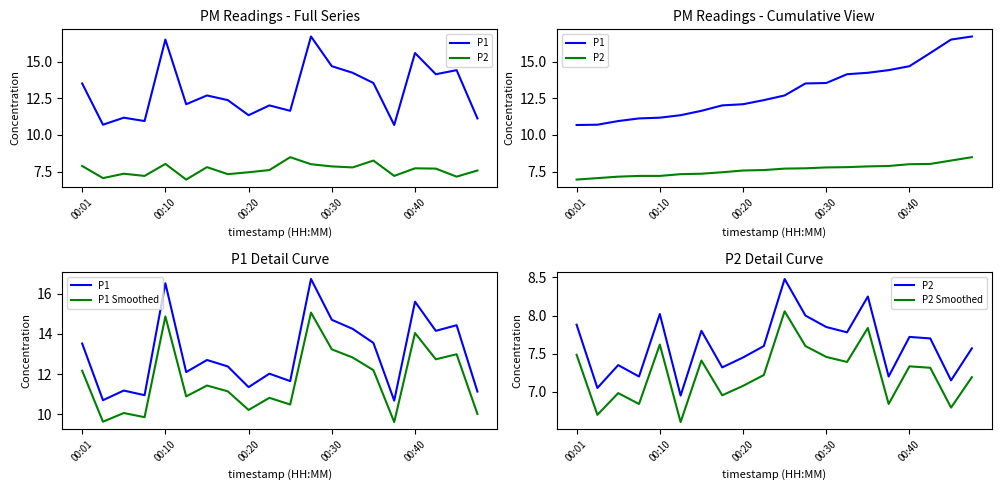

True or false: P1 Smoothed and P2 Smoothed cross at least once.

False